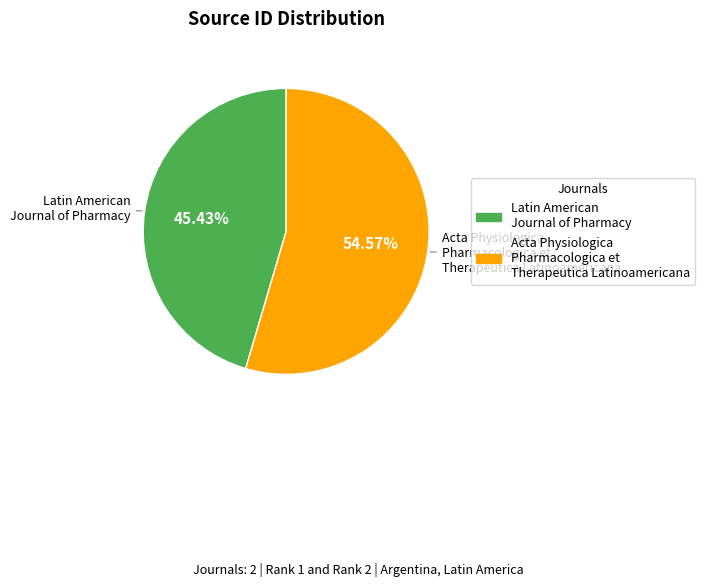

What is the largest slice in the pie chart?

Acta Physiologica Pharmacologica et Therapeutica Latinoamericana